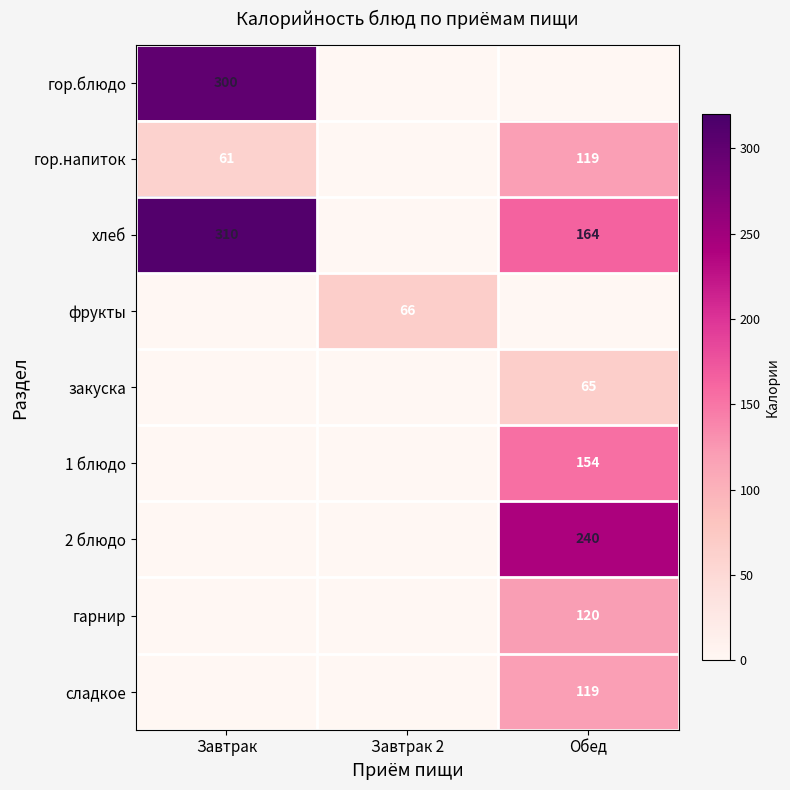

True or false: гор.напиток has a value of 82 at Завтрак.

False